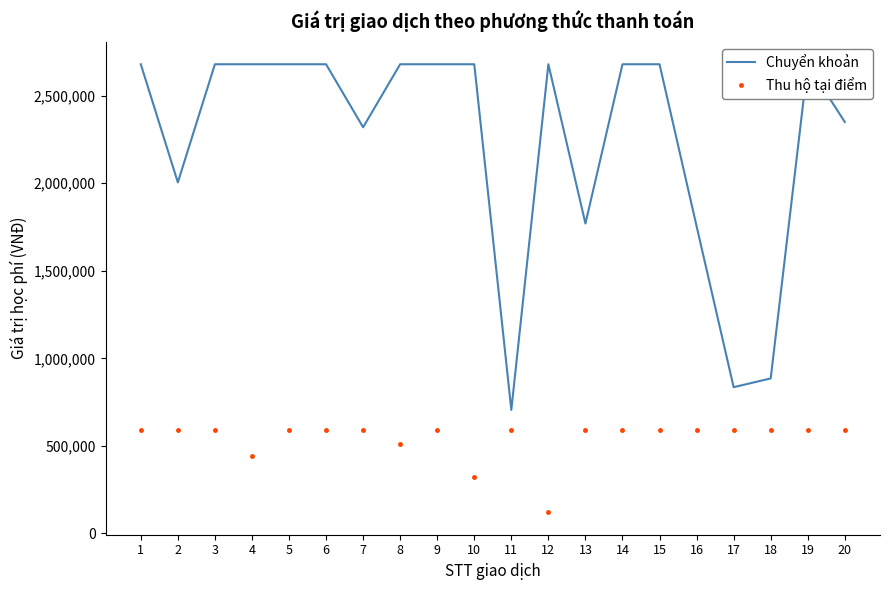

What is the sum of the Chuyển khoản values at 19 and 16?

4435000